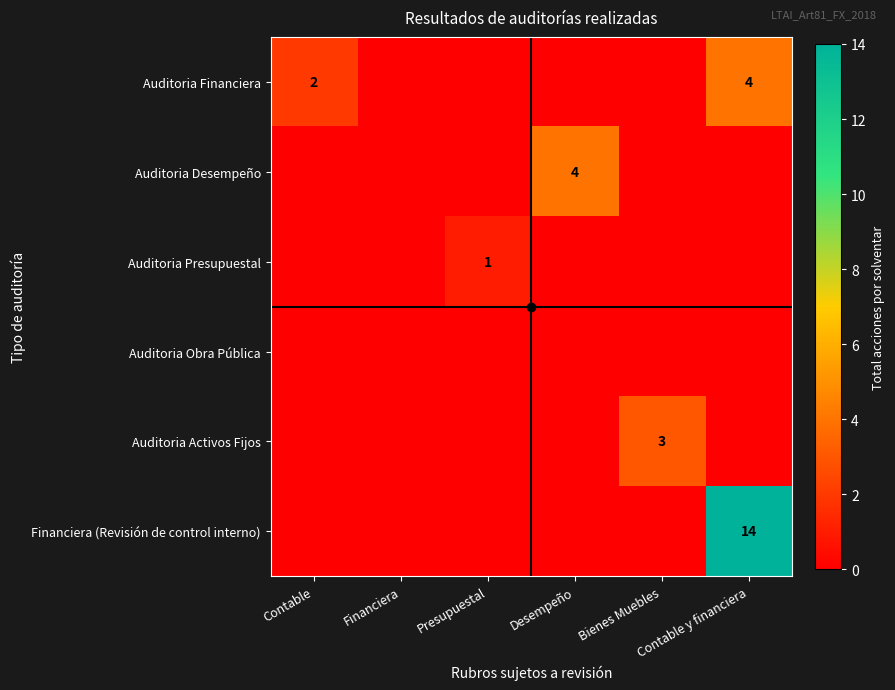

Where is Auditoria Presupuestal nearest to the value 0?

Contable